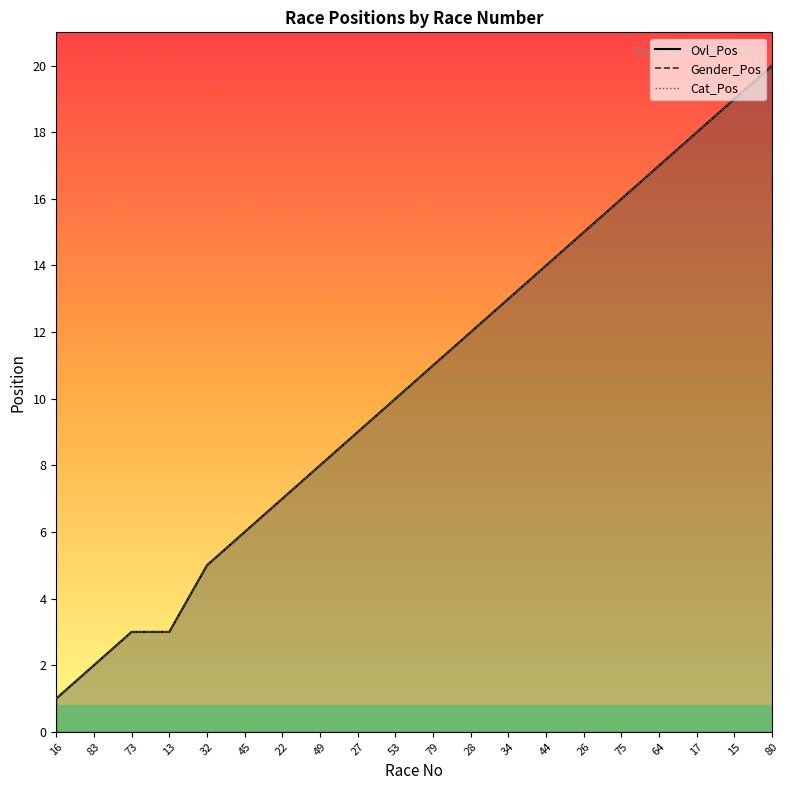

What is the label of the 7th point from the left?

22